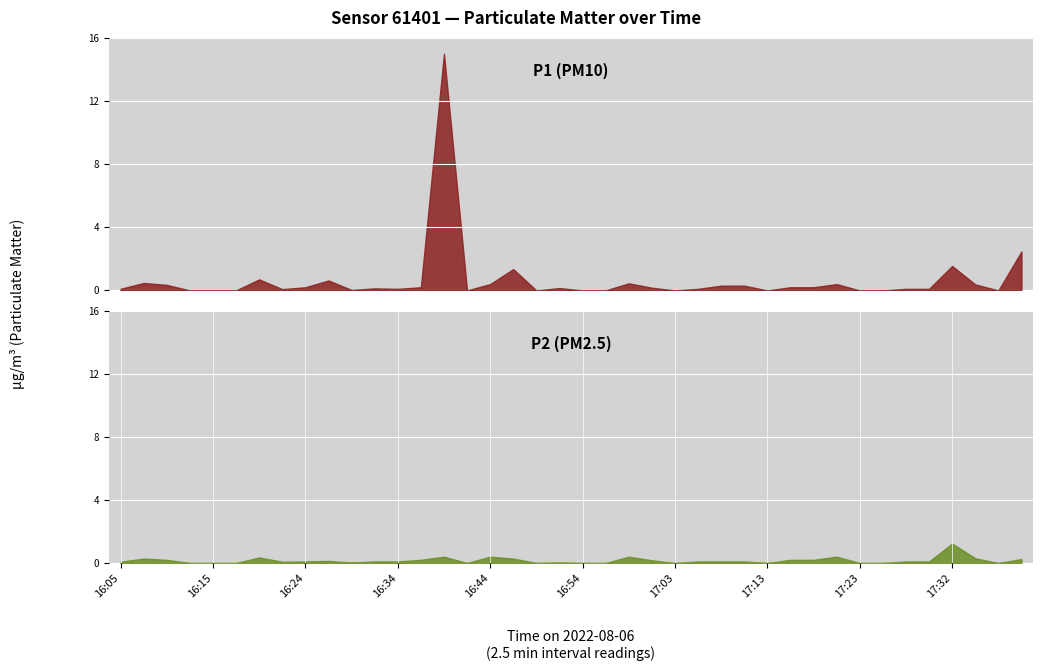

True or false: P2 and P1 cross at least once.

False